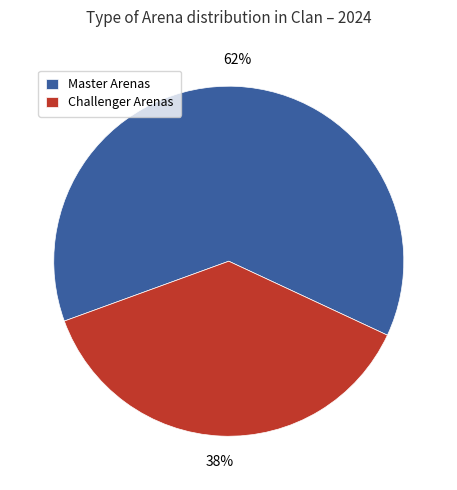

To the nearest percent, what is the average slice percentage?

50%